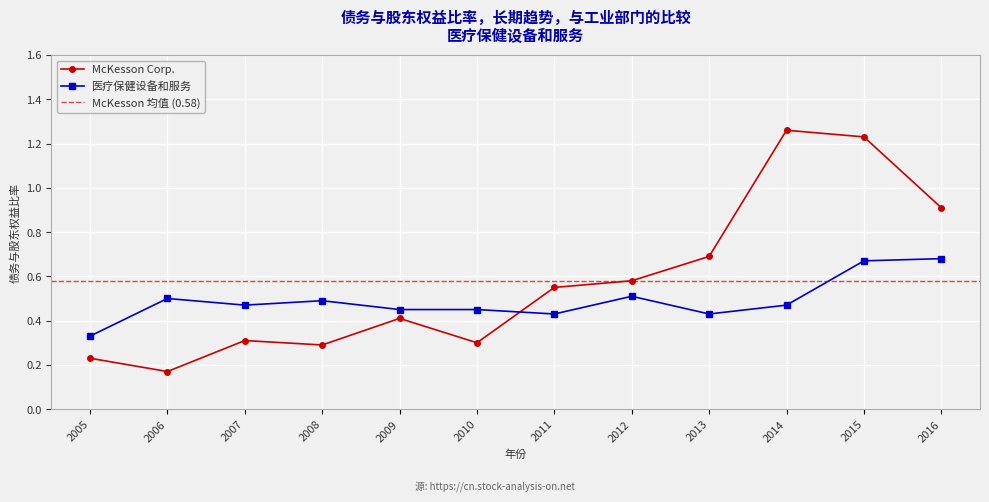

At how many categories does at least one series exceed 0?

12